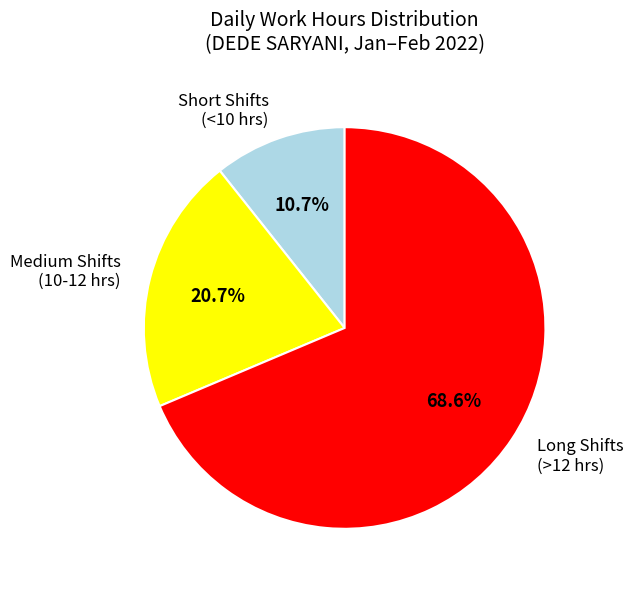

Which slice is the largest?

Long Shifts (>12 hrs)